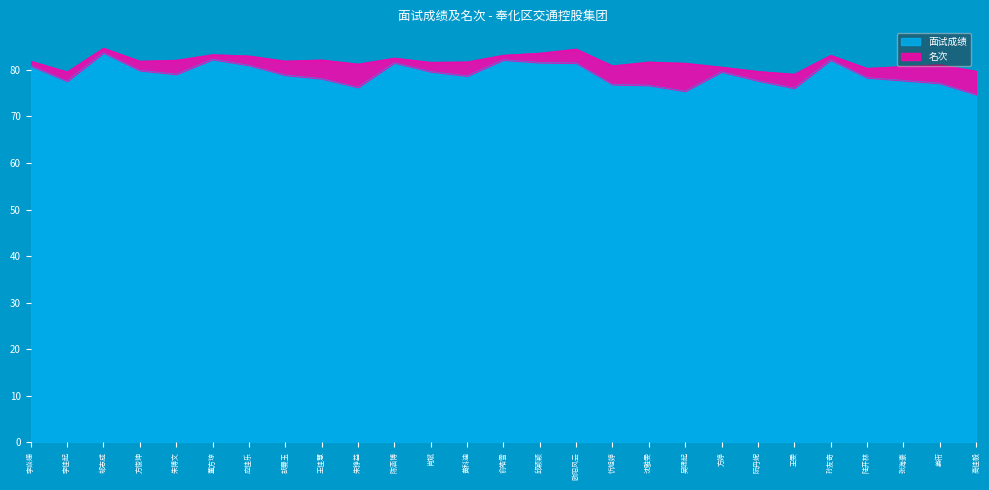

What position from the left is 王佳慧?

9